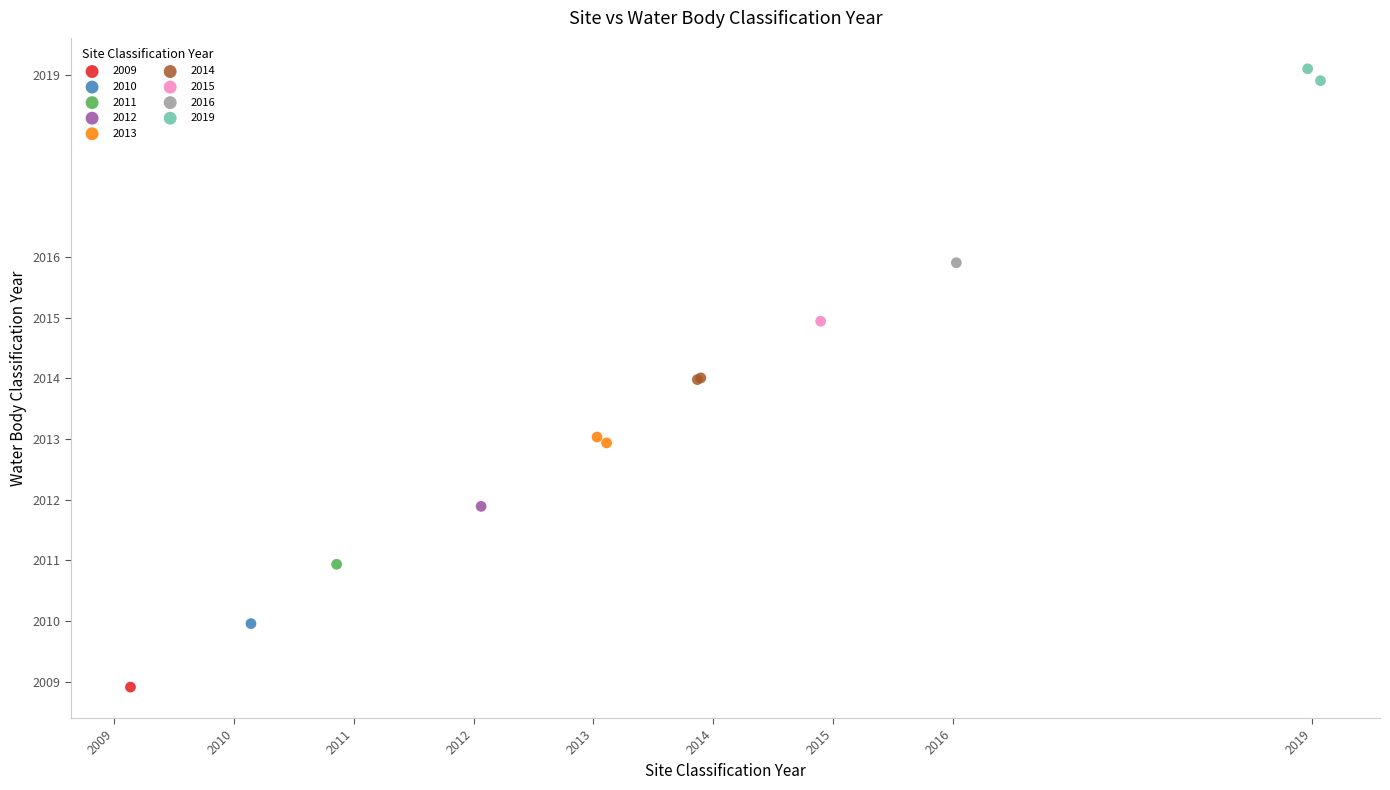

What are all the series names shown in the legend?

2009, 2010, 2011, 2012, 2013, 2014, 2015, 2016, 2019